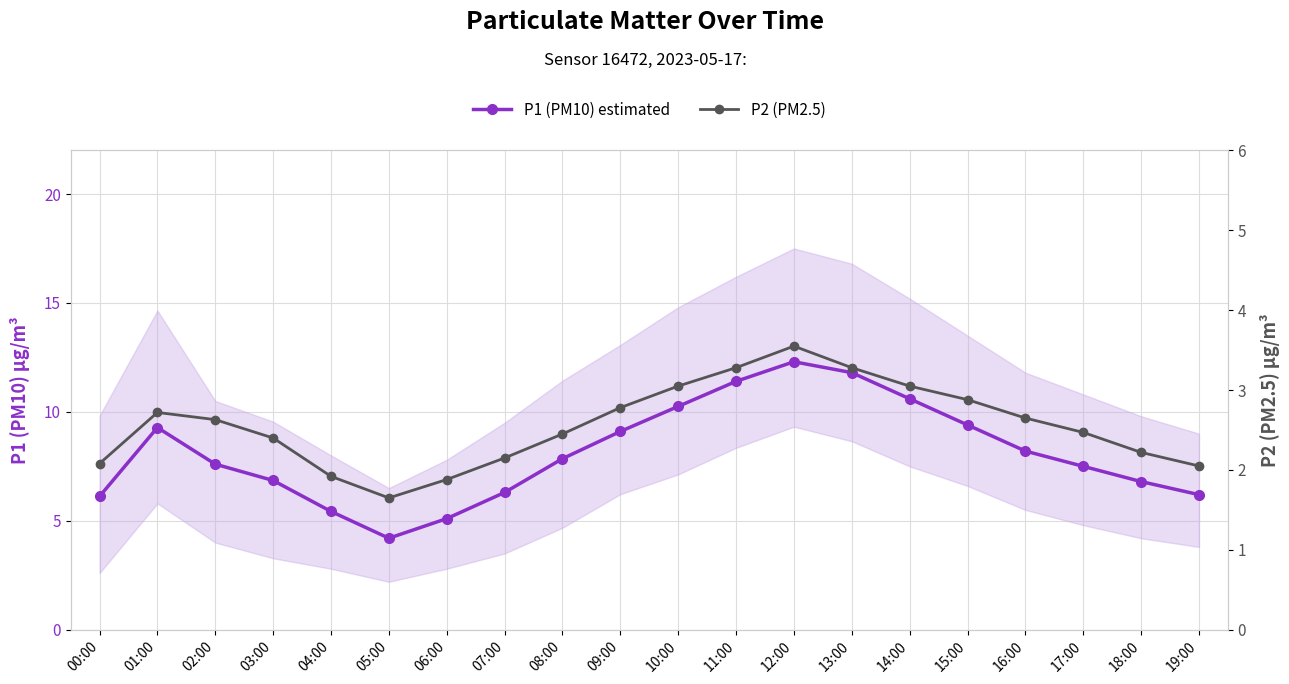

At which label does P1 (PM10) estimated first exceed 7?

01:00